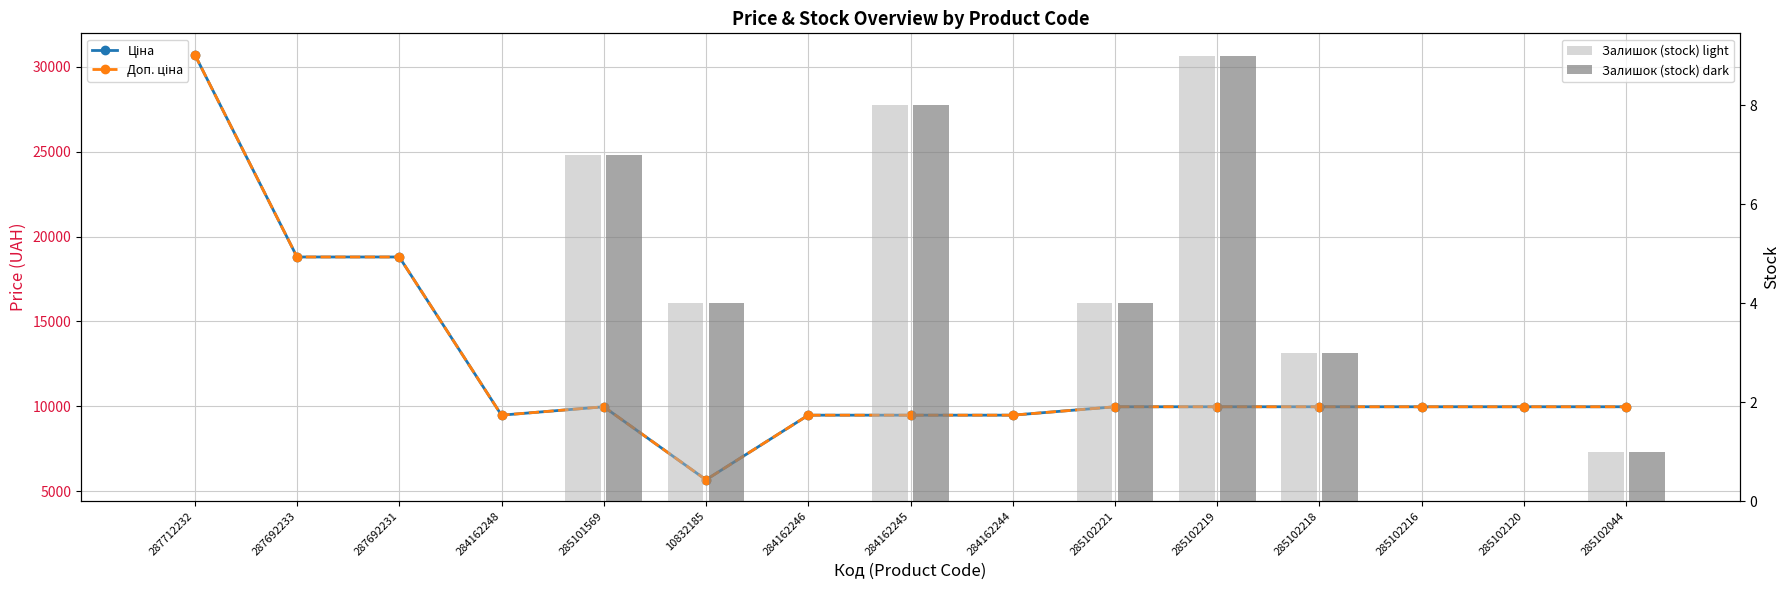

How many categories are shown in the chart?

15